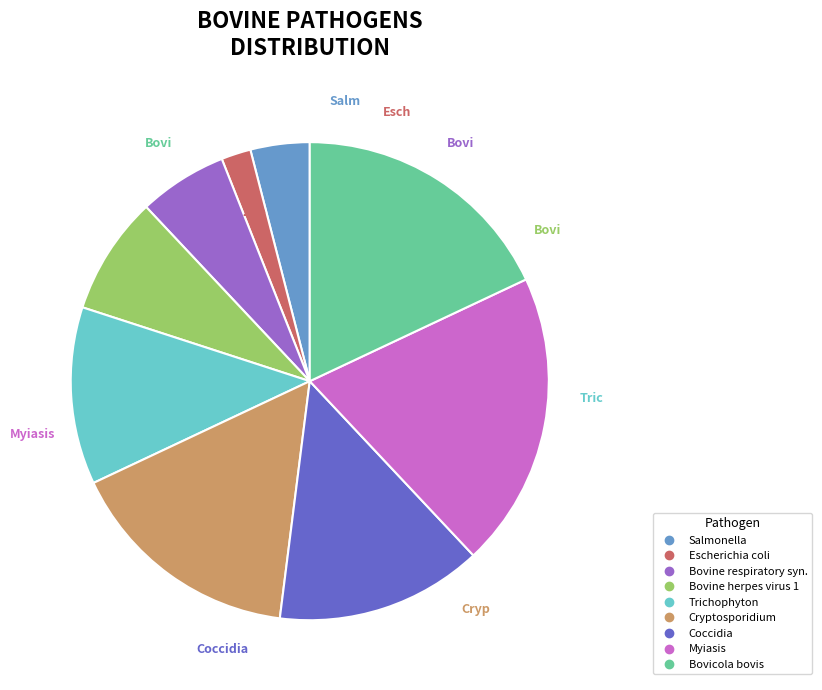

Does Bovicola bovis account for over 50% of the chart?

No